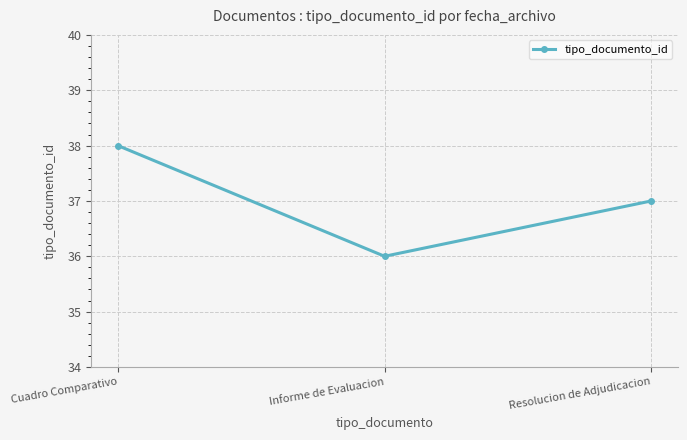

At which category does the chart reach its minimum across all series?

Informe de Evaluacion